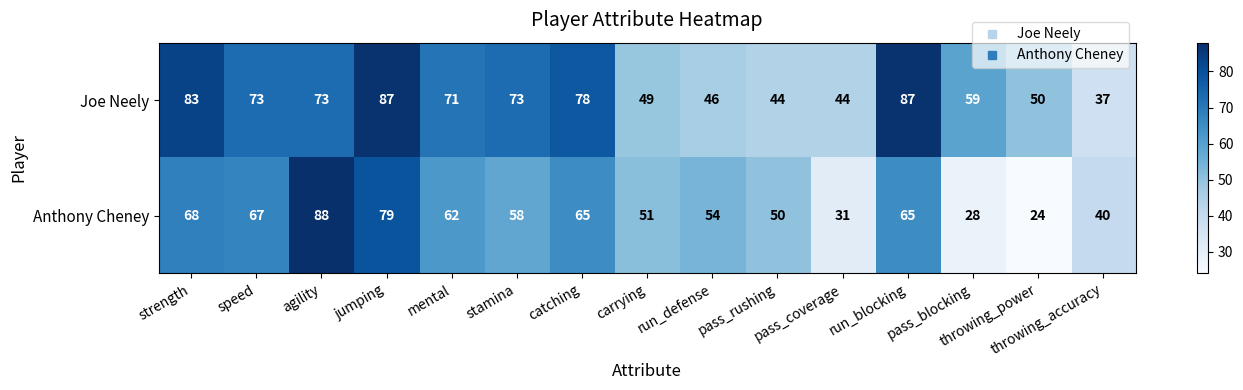

What is the sum of all Anthony Cheney values?

830